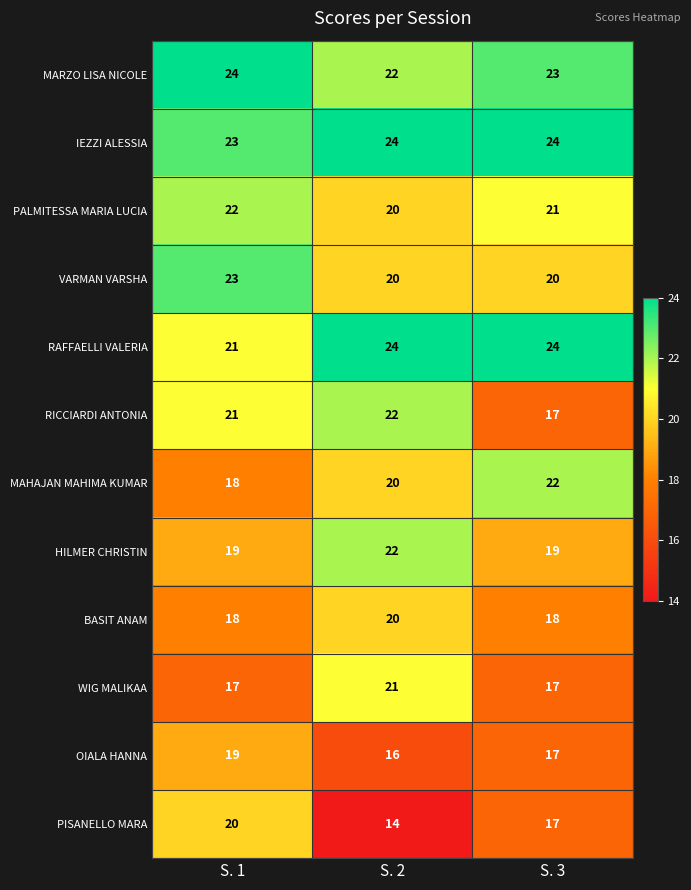

Which category has the highest value in the OIALA HANNA series?

S. 1